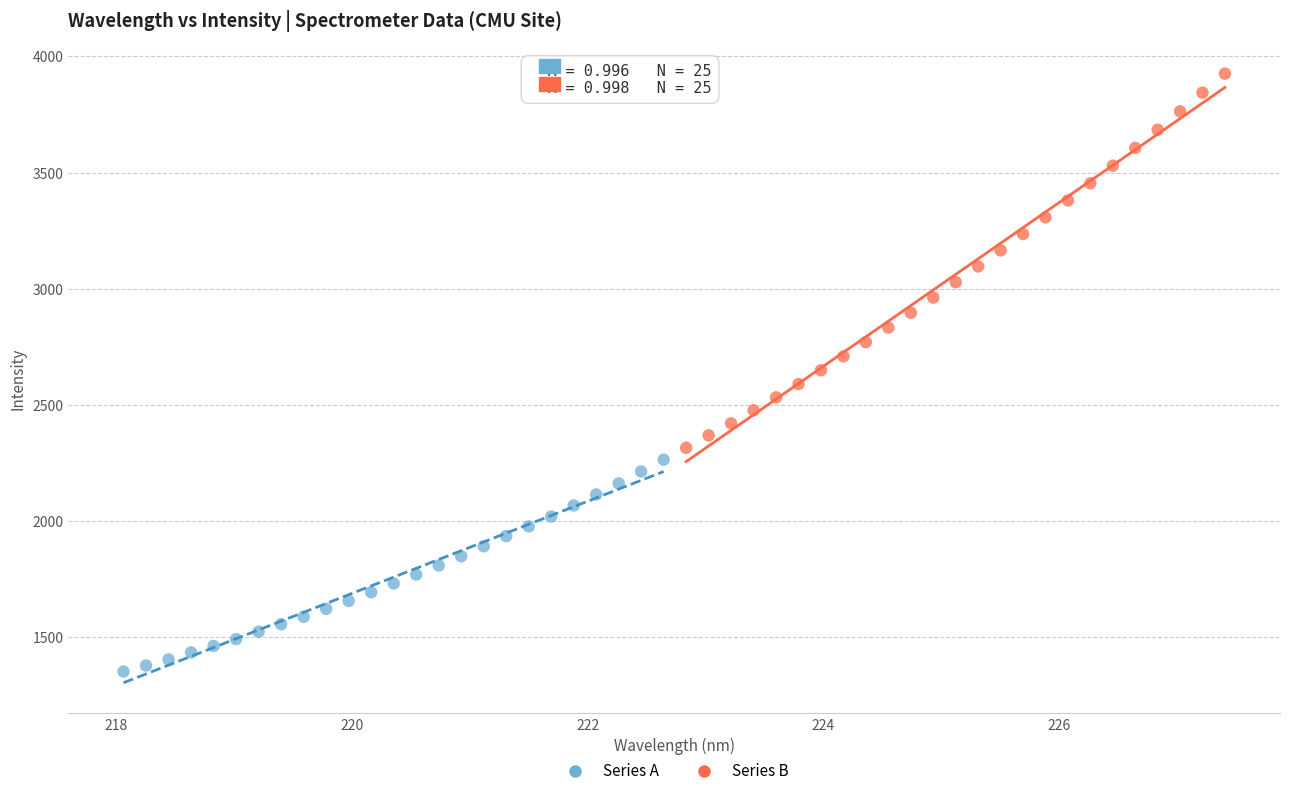

Which series has the largest Y range (max minus min)?

Series B